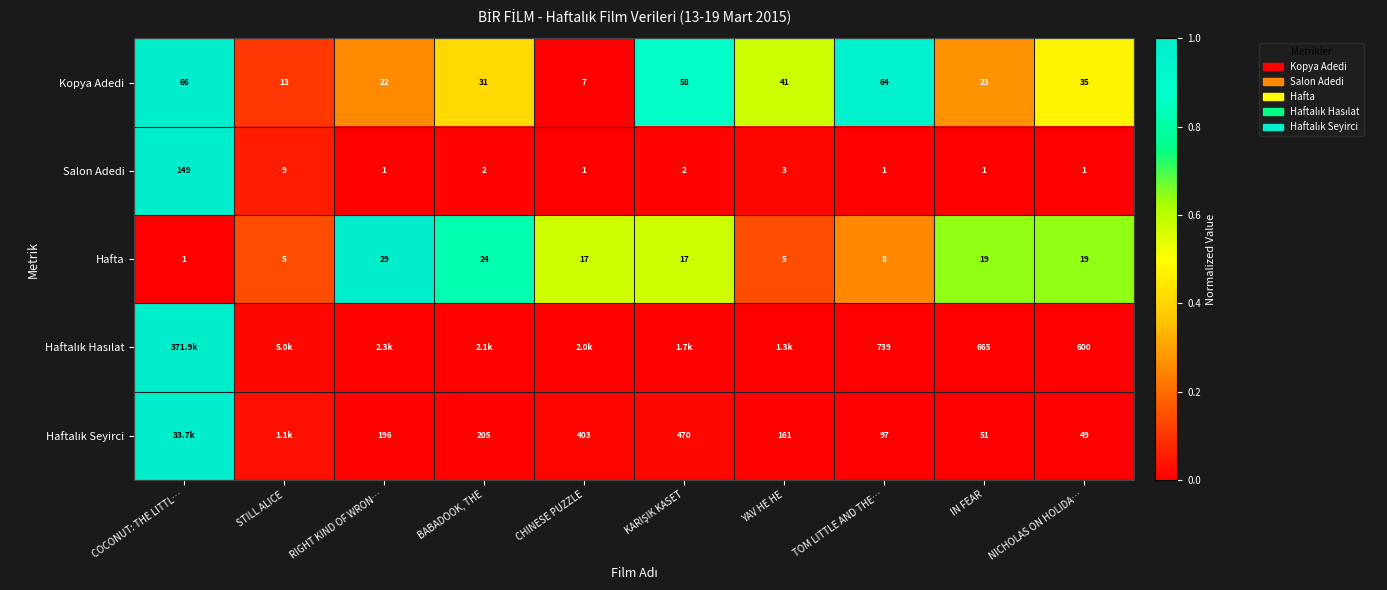

At which label is Salon Adedi closest to 75?

STILL ALICE